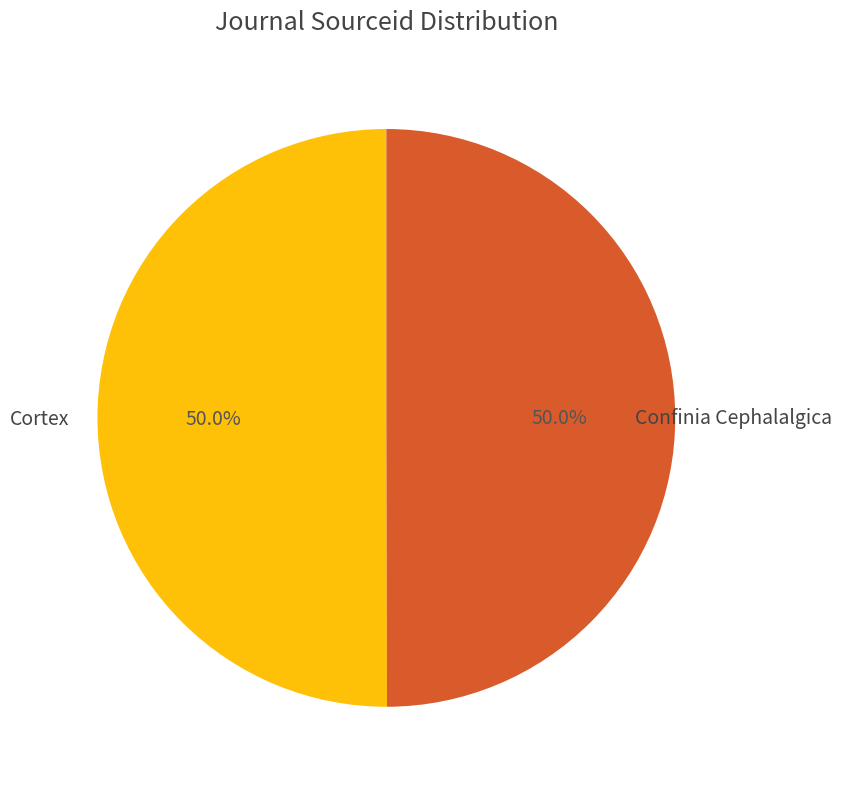

Approximately how many times larger is the value at Confinia Cephalalgica compared to Cortex?

1.0